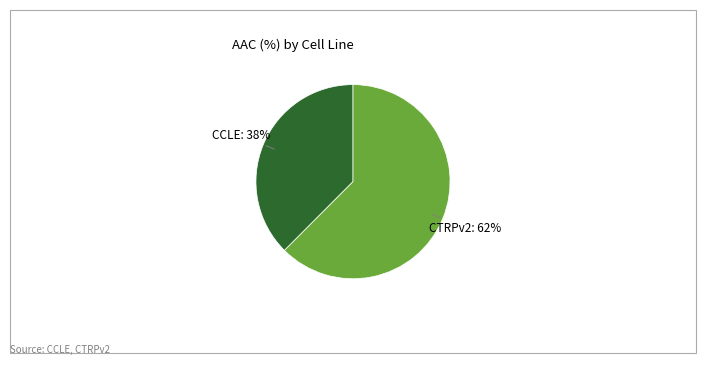

To the nearest percent, what is the average slice percentage?

50%